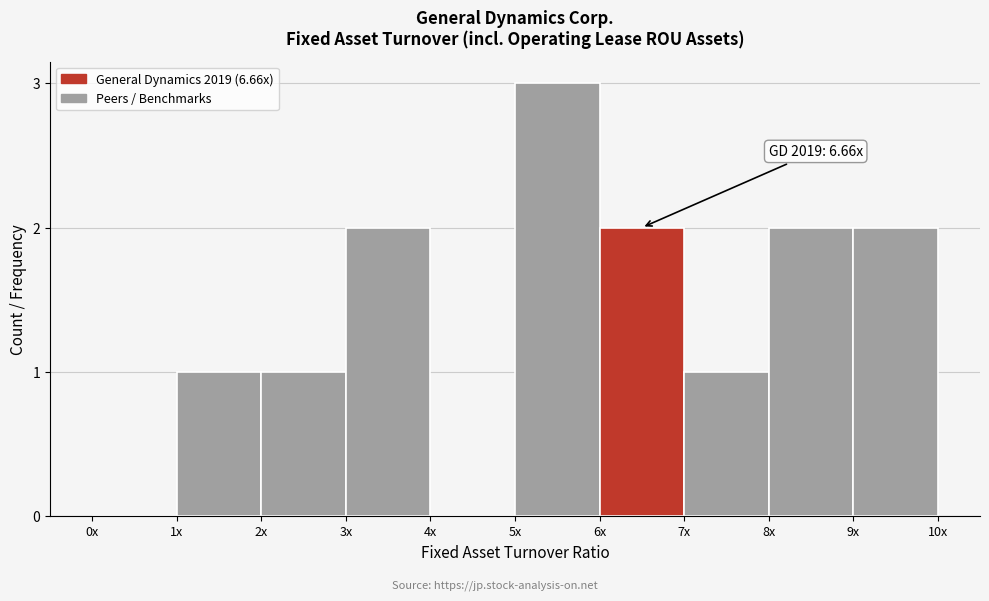

Reading left to right, what are all the values shown in this chart?

0x=0	1x=1	2x=1	3x=2	4x=0	5x=3	6x=2	7x=1	8x=2	9x=2